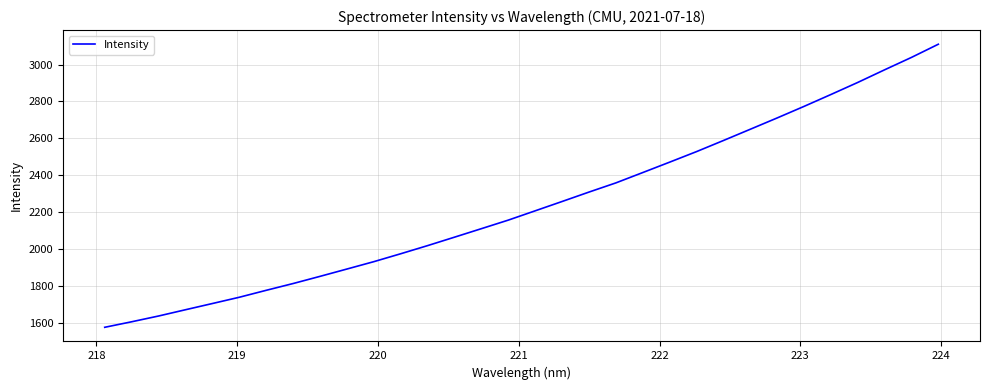

What is the maximum value shown in the chart?

3110.4